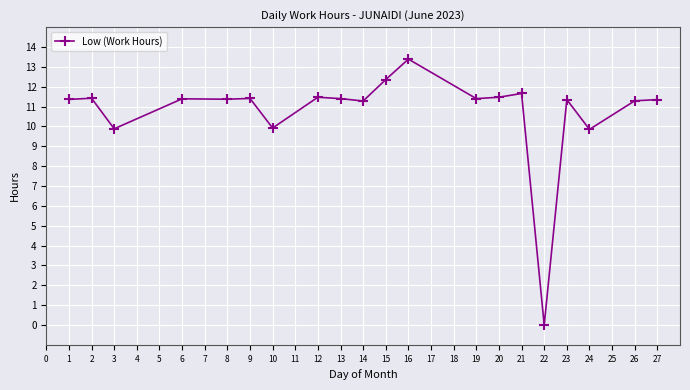

What is the approximate value at 14?

11.3